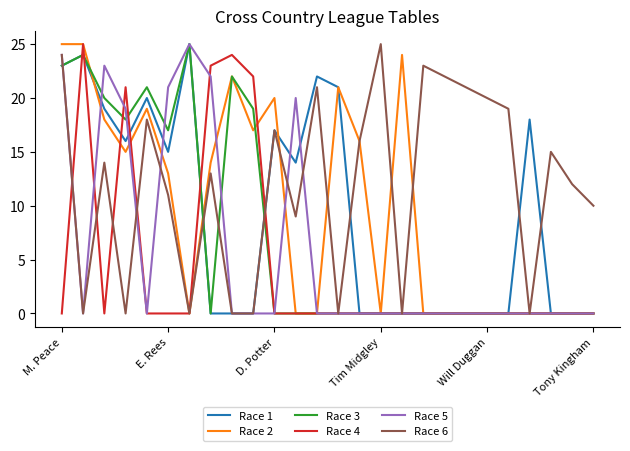

Which series has the largest total across all categories?

Race 6